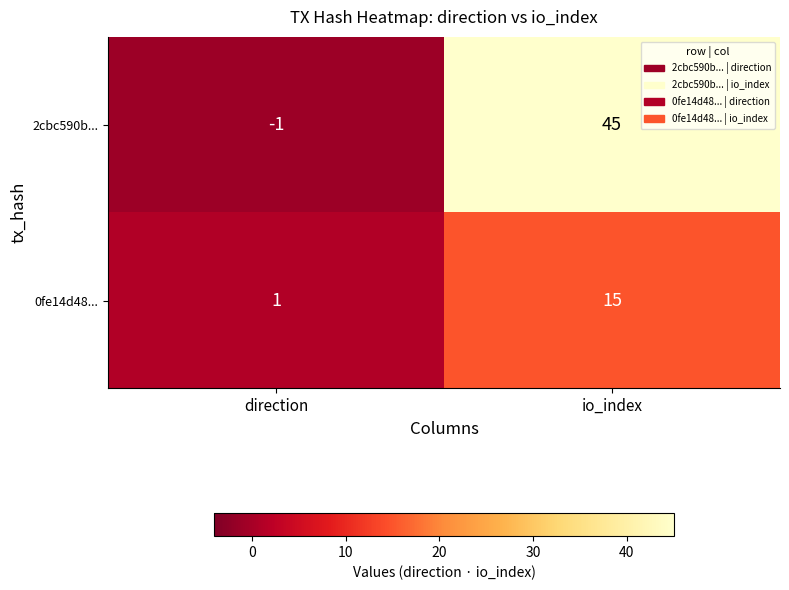

Reading left to right, transcribe all the data shown in this chart.

2cbc590b...: direction=-1	io_index=45
0fe14d48...: direction=1	io_index=15